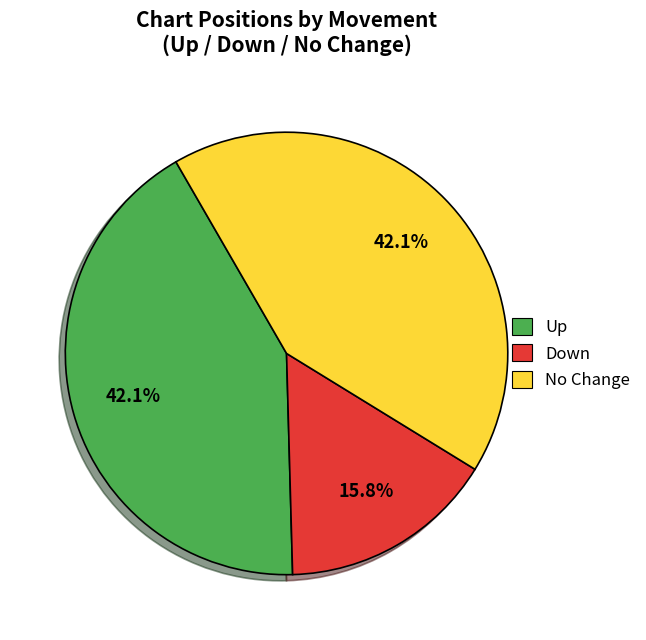

Is there a majority slice in this chart?

No